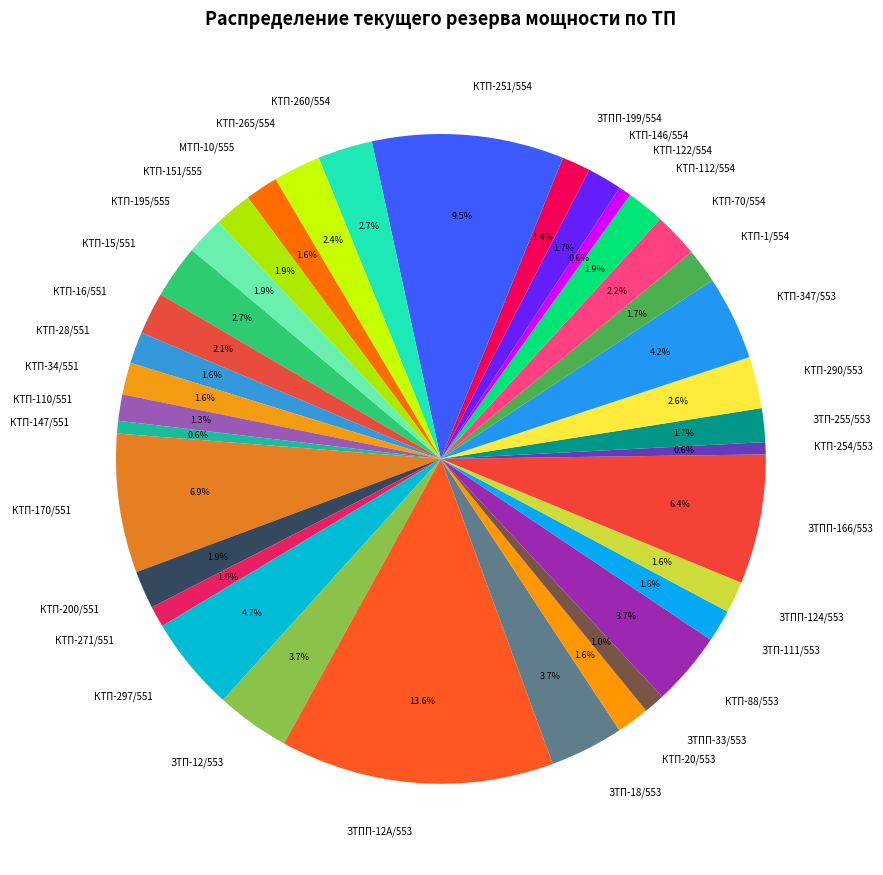

Which category has the biggest portion of the pie?

ЗТПП-12А/553